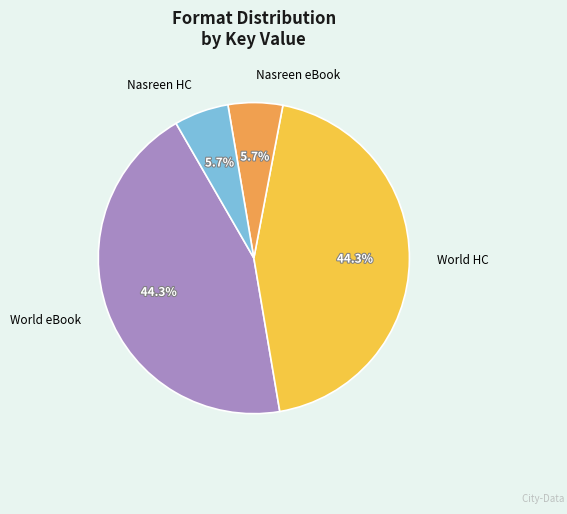

Is there any slice that represents more than half of the pie?

No